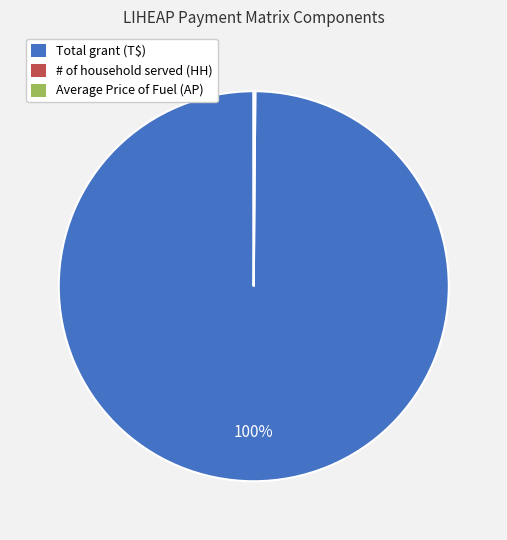

Which slice is the largest?

Total grant (T$)